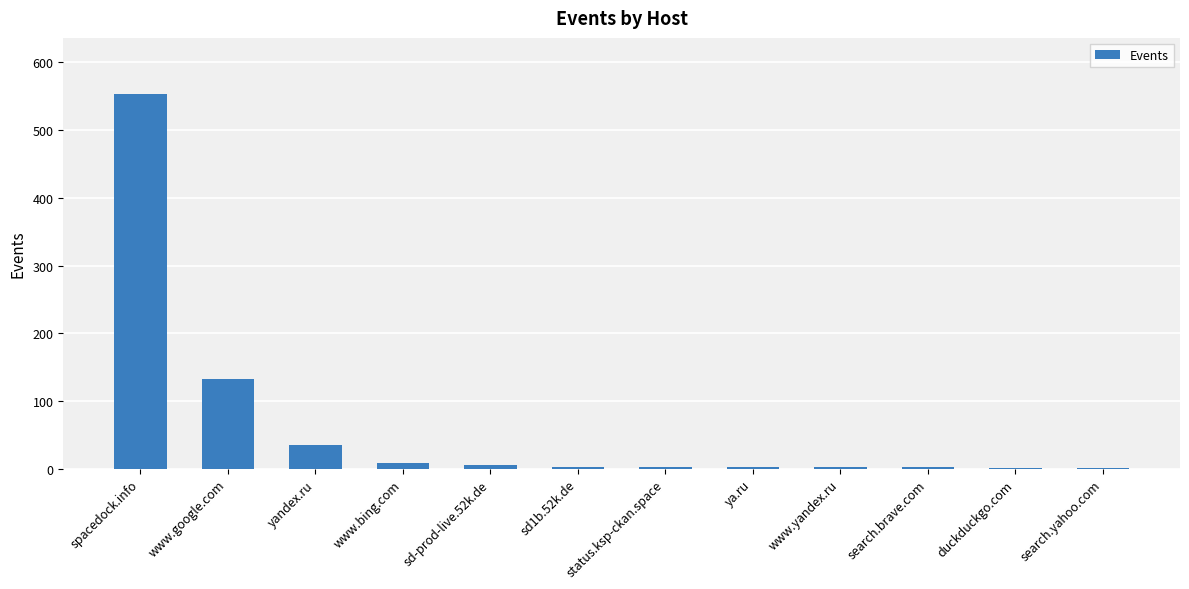

Where is the data nearest to the value 277?

www.google.com